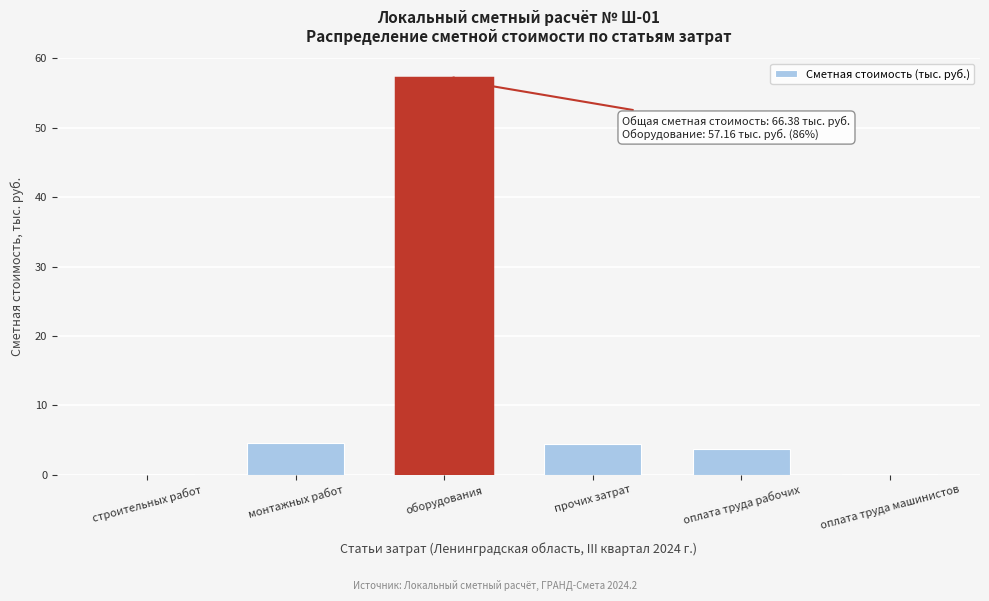

What is the sum of the values at прочих затрат and оплата труда рабочих?

8.1